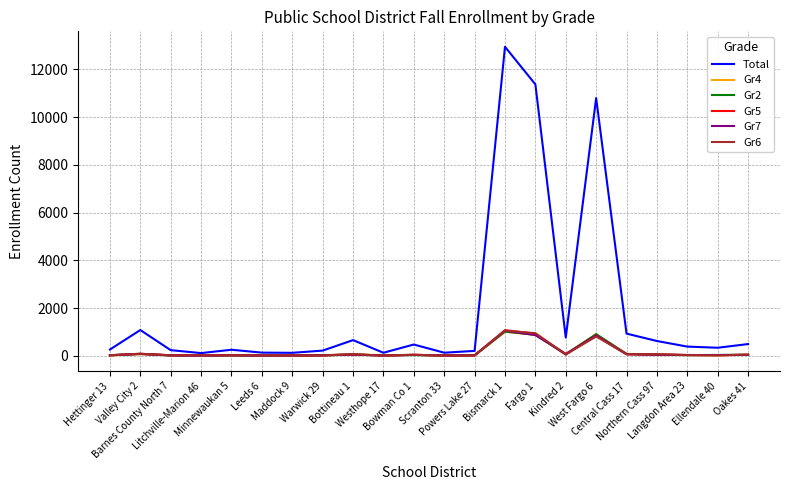

Where does the Gr2 series first go above 29?

Valley City 2